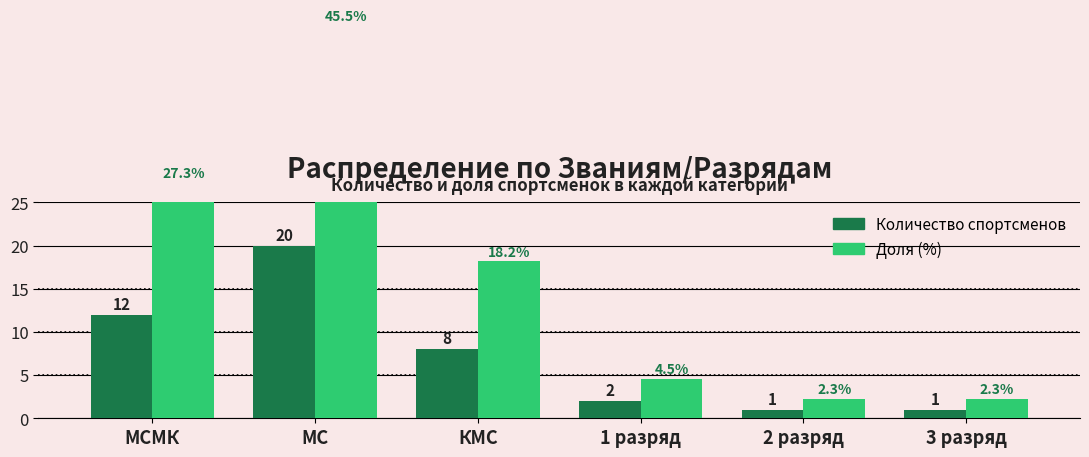

Rank the categories by Количество спортсменов value from highest to lowest.

МС, МСМК, КМС, 1 разряд, 2 разряд, 3 разряд